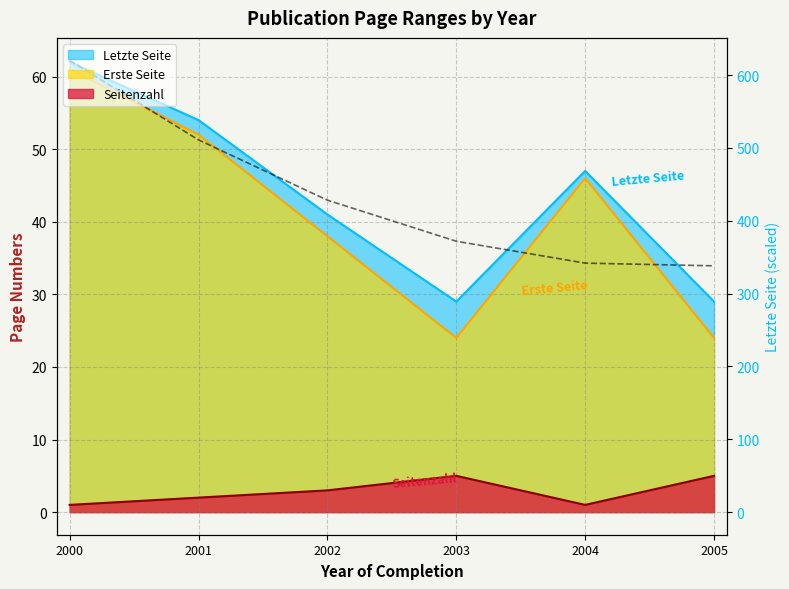

List the series in order of their peak value, lowest first.

Seitenzahl, Erste Seite, Letzte Seite